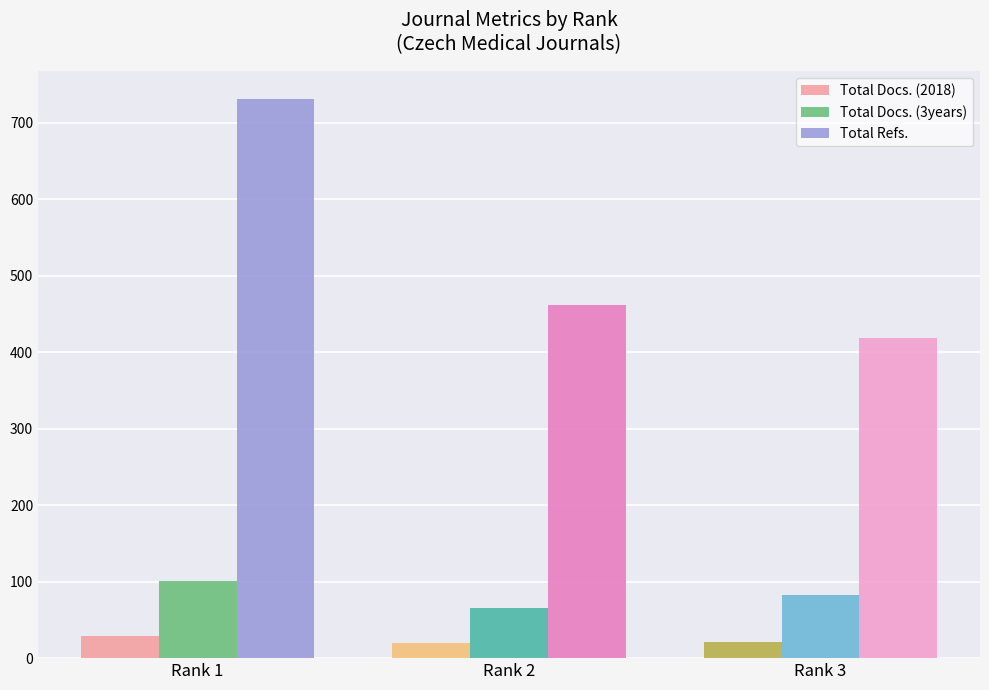

What is the difference between the Total Docs. (3years) values at Rank 3 and Rank 1?

19